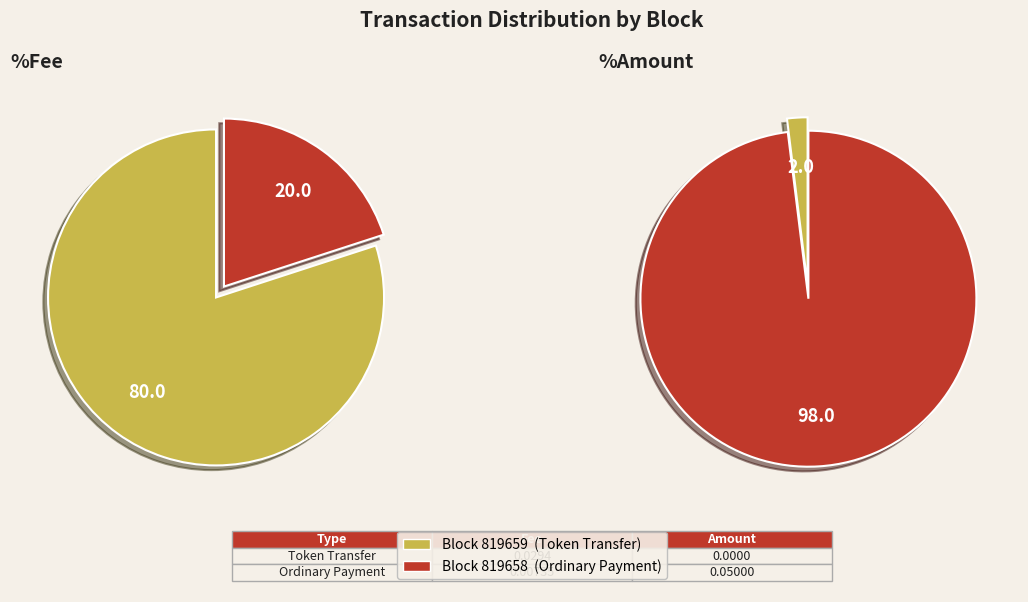

What is the largest slice in the pie chart?

819658